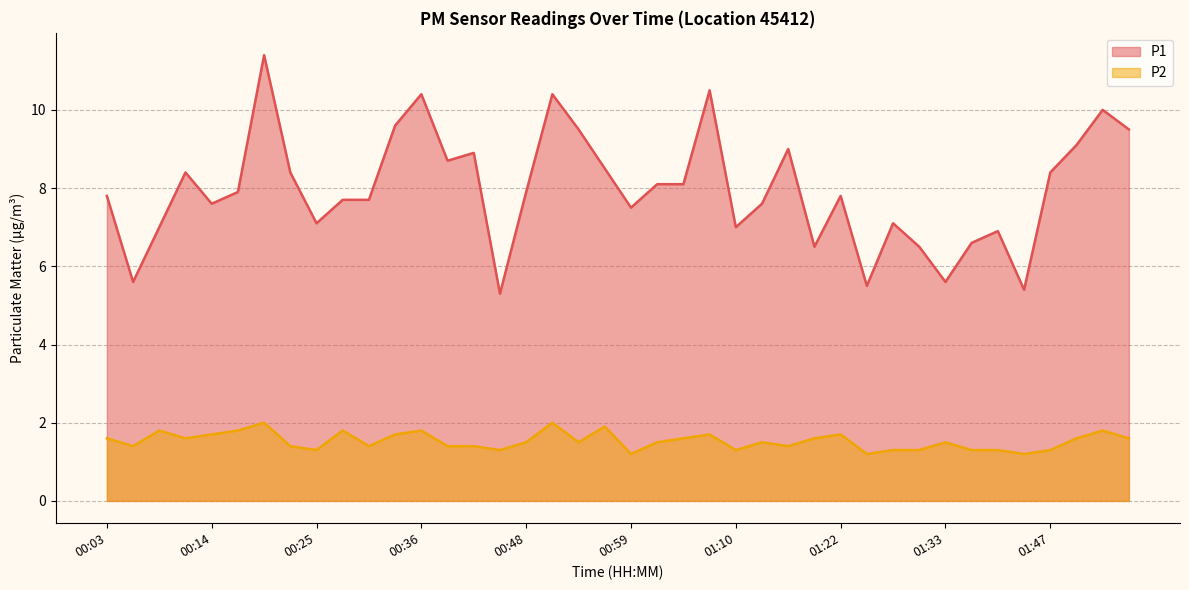

Is it true that P2 equals 2.8 at 01:50?

False